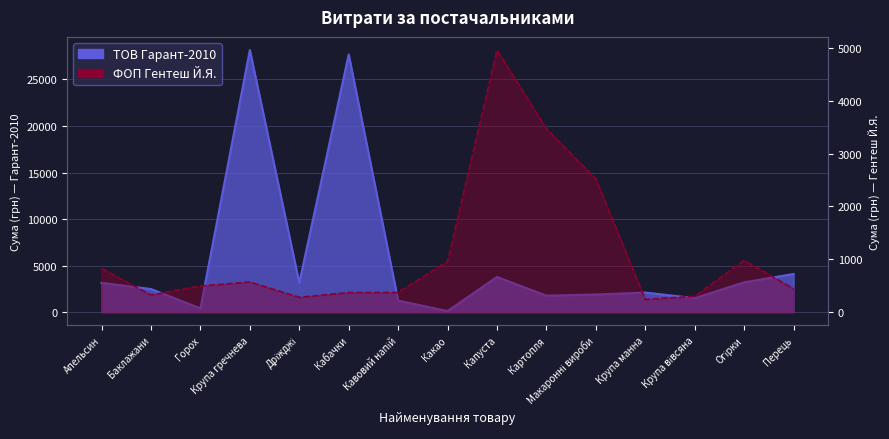

What is the difference between the ТОВ Гарант-2010 values at Баклажани and Крупа манна?

378.3